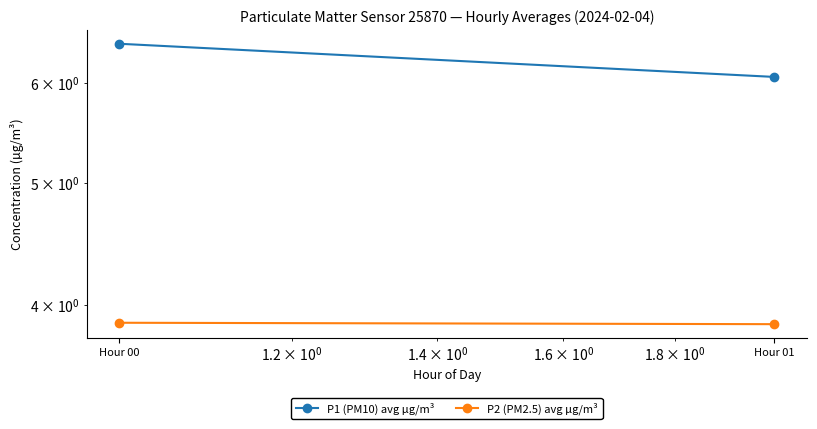

How many lines are shown in the chart?

2